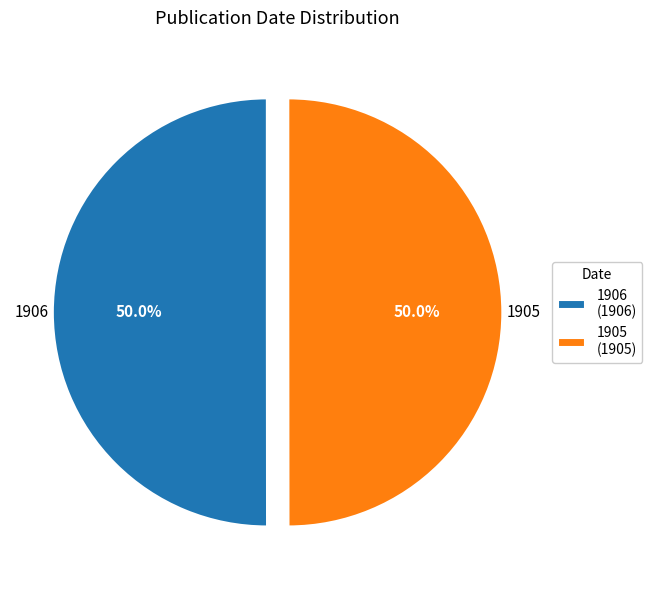

Approximately how many times larger is the value at 1905 (1905) compared to 1906 (1906)?

1.0